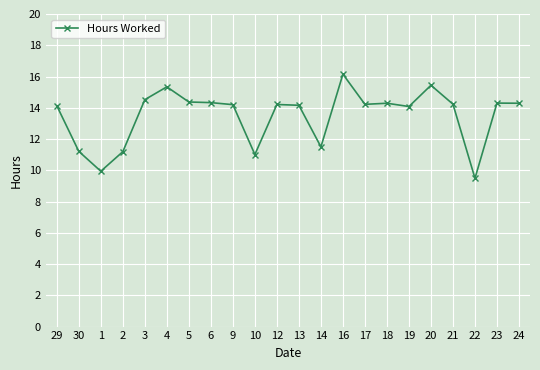

Which category has the highest value across all series?

16